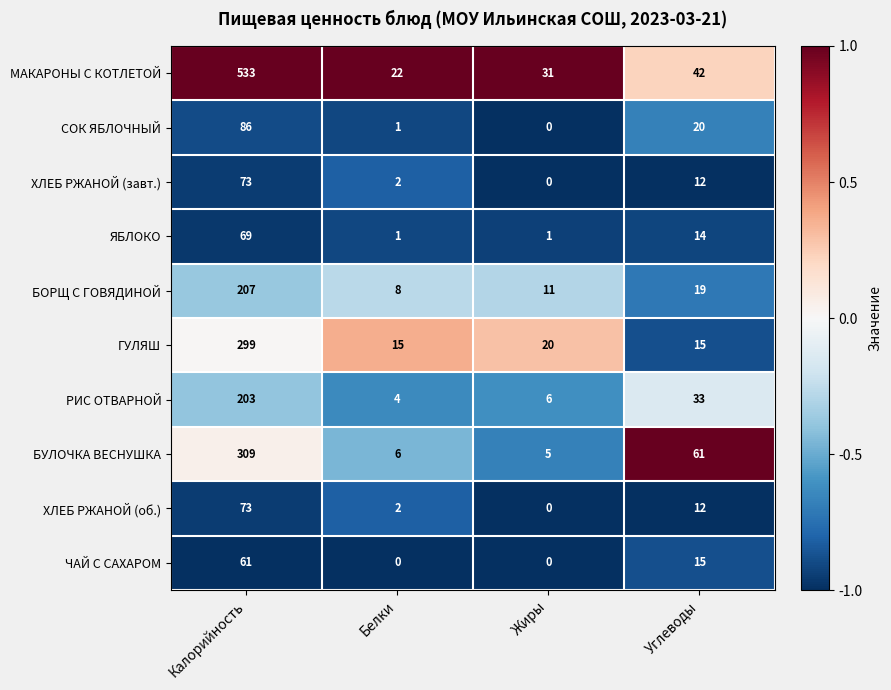

Which category has the highest value across all series?

Калорийность